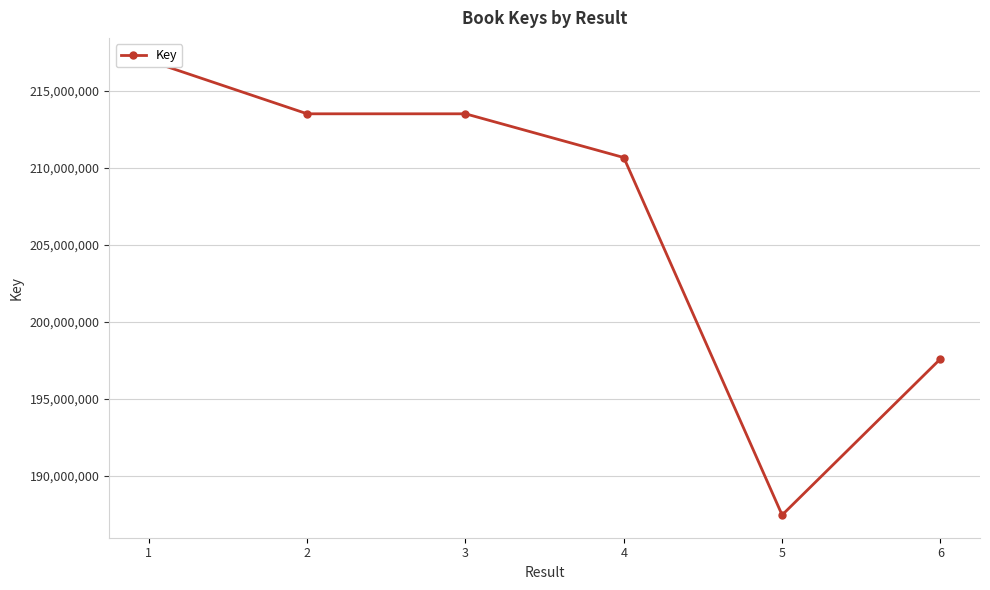

Reading left to right, extract all data points from this chart.

1=216947379	2=213493326	3=213493592	4=210653013	5=187444249	6=197579120